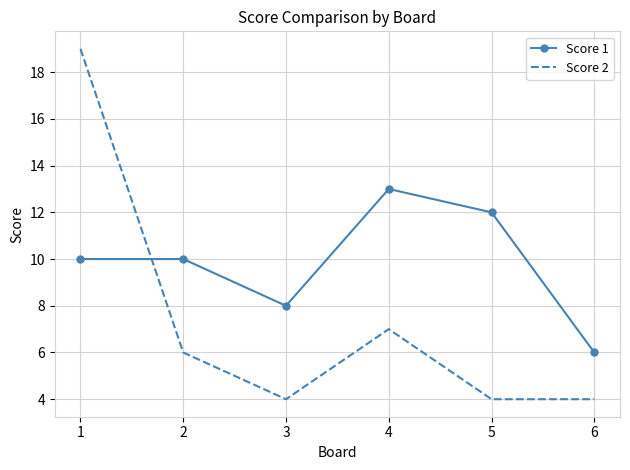

Rank the series at 1 from lowest to highest value.

Score 1, Score 2